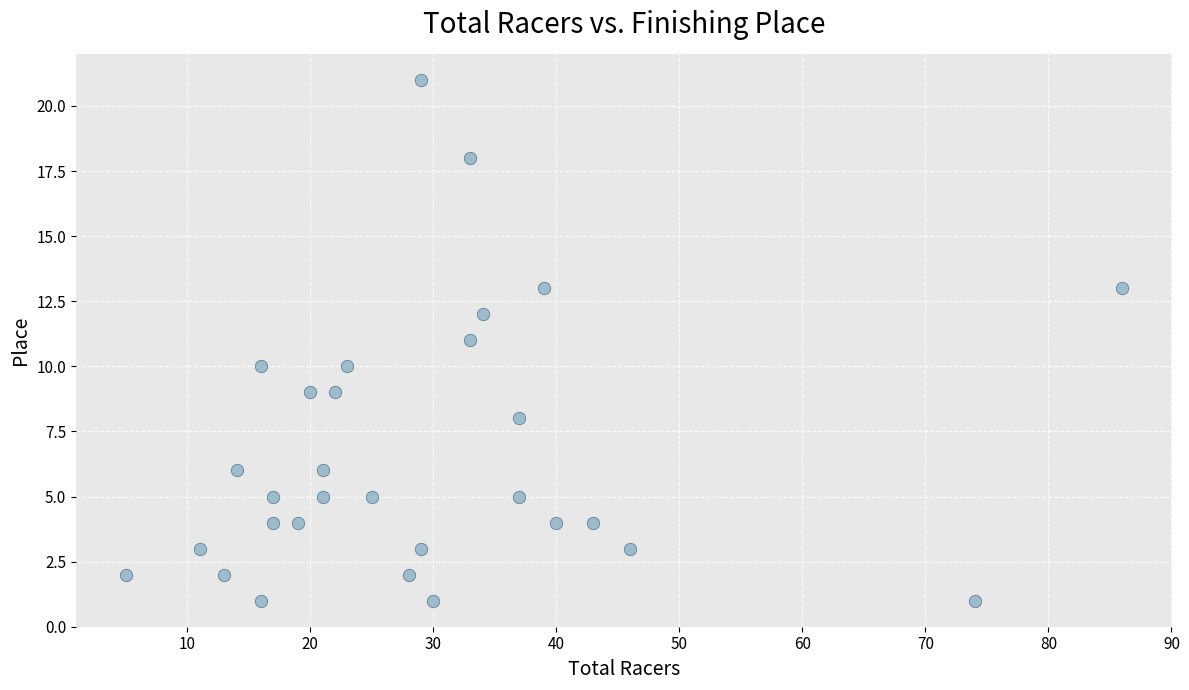

What is the range of Y values (max minus min)?

20